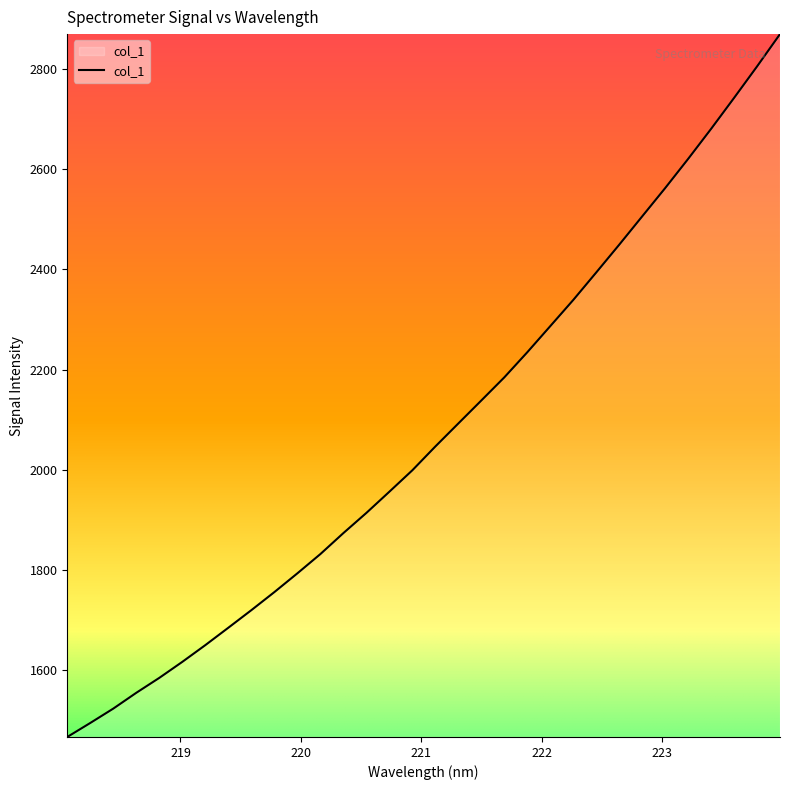

What is the greatest value displayed?

2869.3